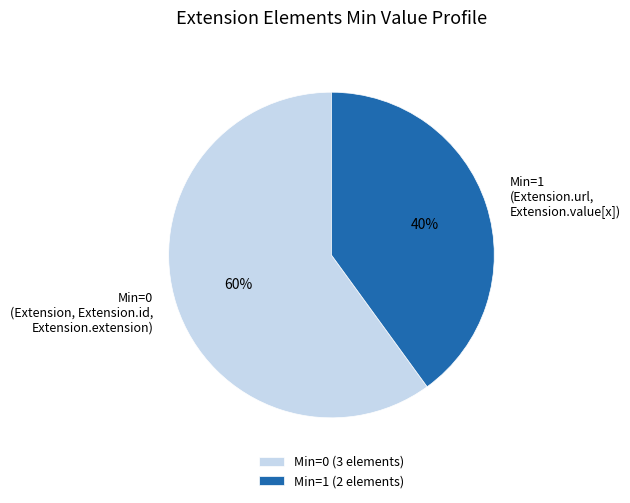

True or false: Min=0 (3 elements) accounts for 47% of the total.

False